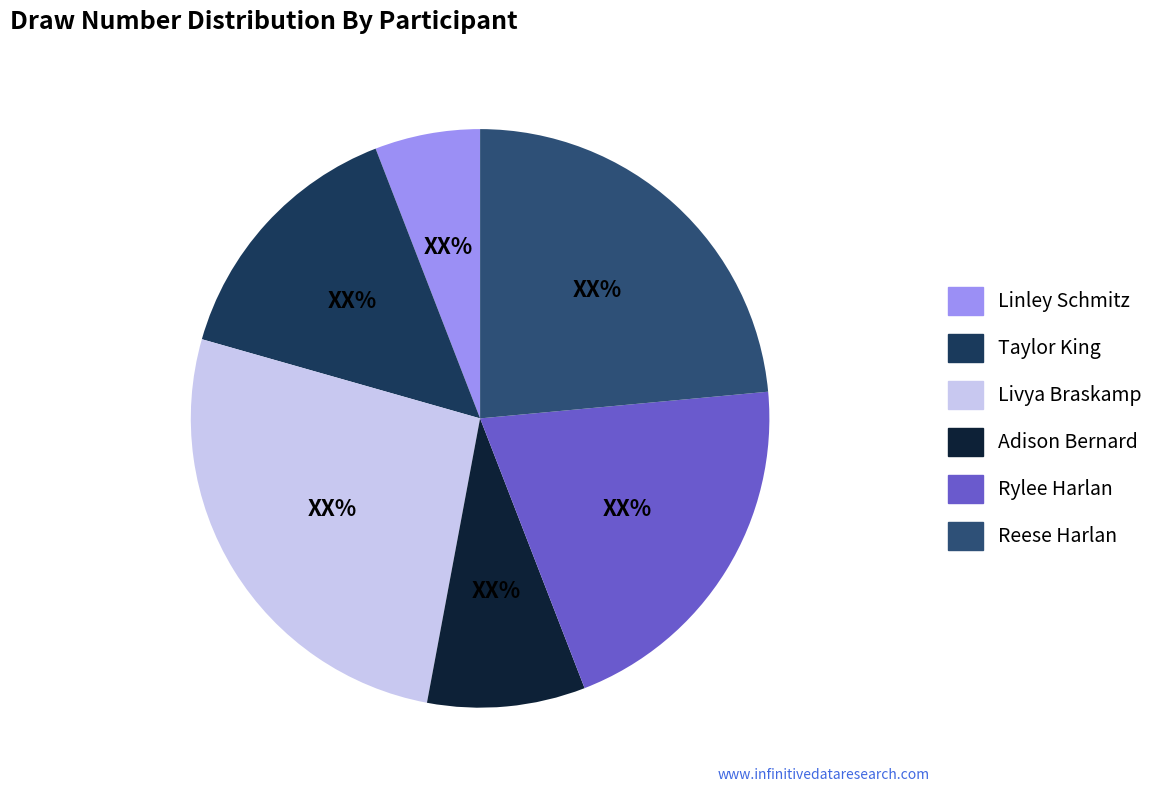

Combined, do Adison Bernard and Linley Schmitz account for over 50%?

No